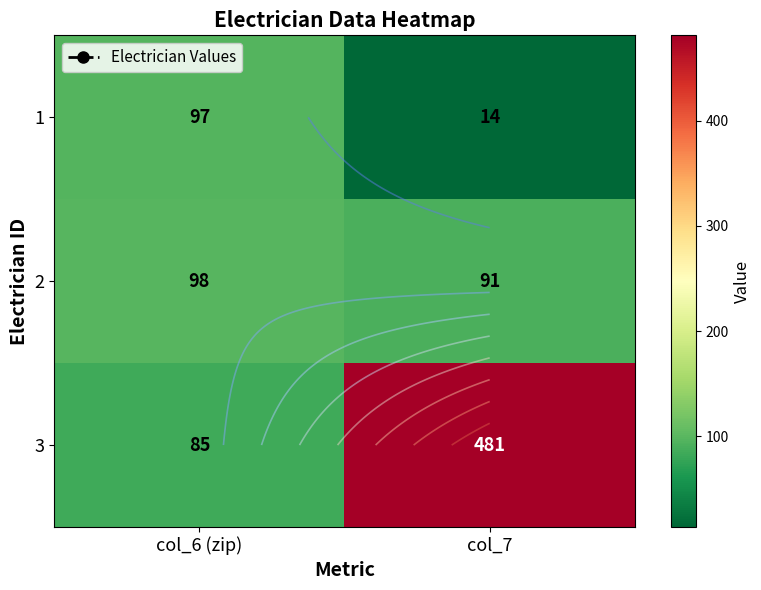

Which series has the widest spread of values?

3